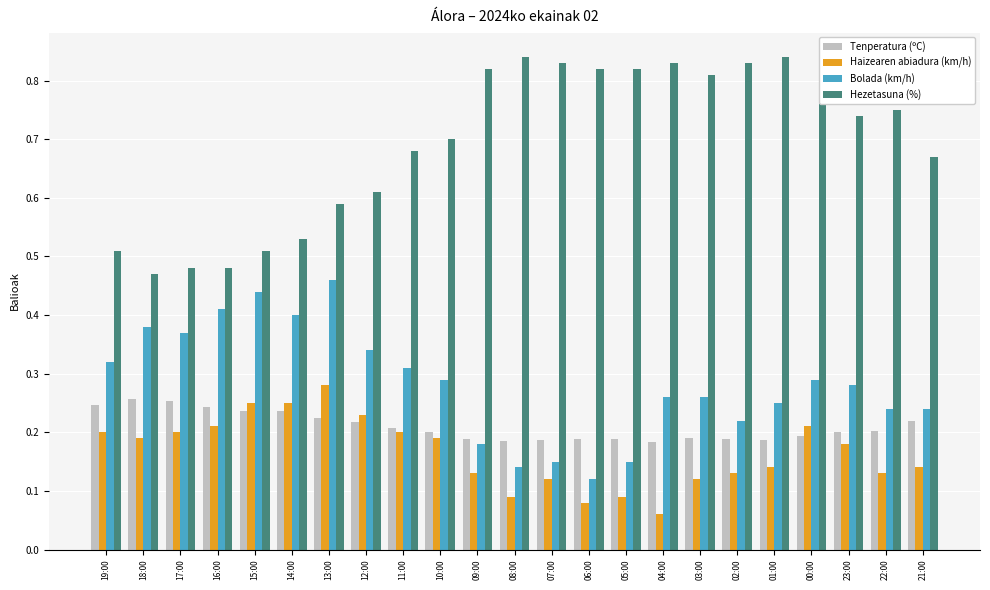

True or false: Tenperatura (ºC) has a value of 0.5 at 17:00.

False